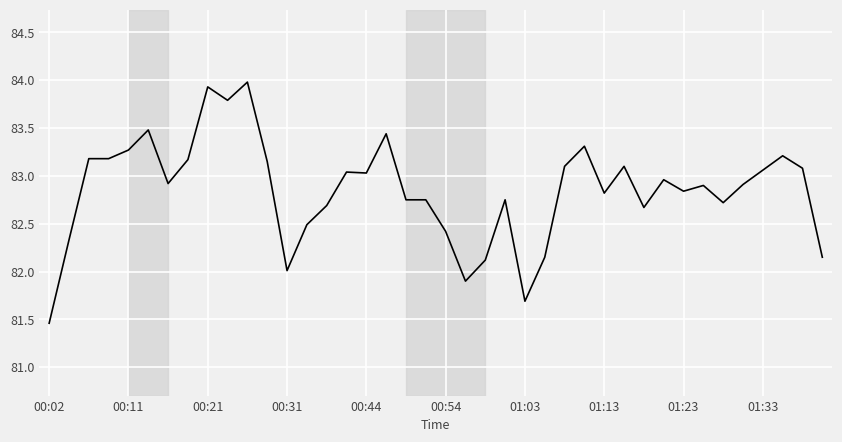

True or false: there are more than 1 points higher than both neighbors.

True